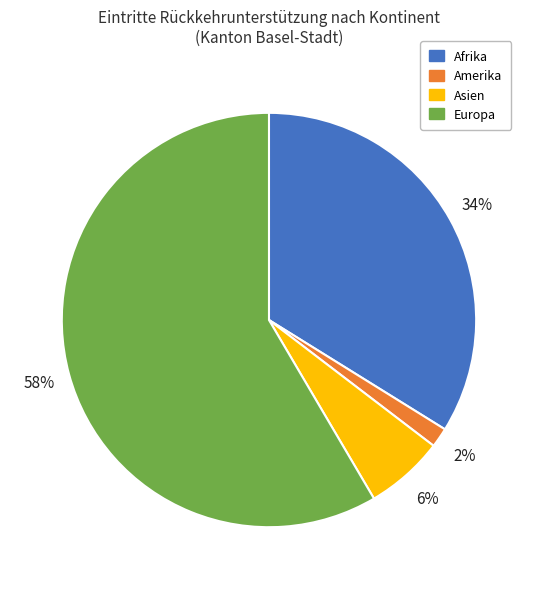

Is there a majority slice in this chart?

Yes